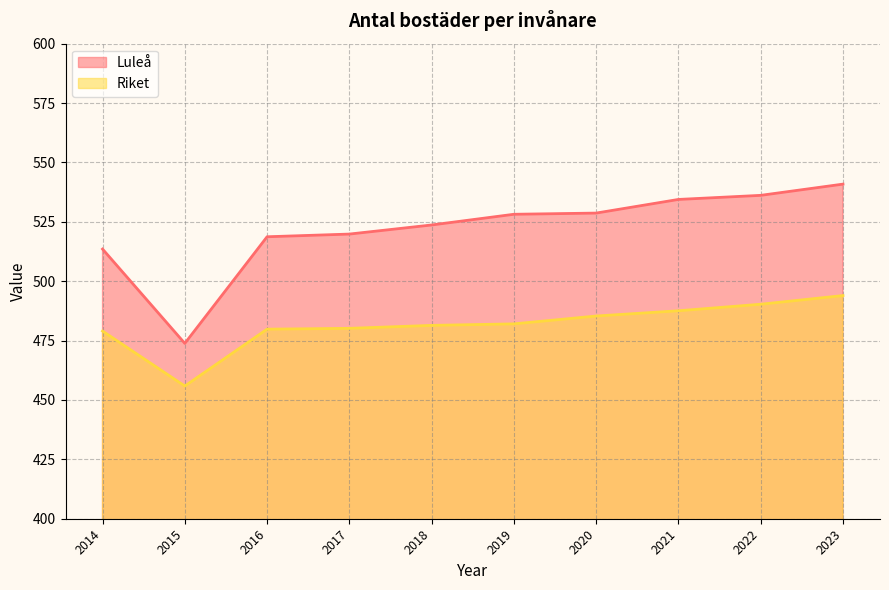

Which series has the largest total across all categories?

Luleå